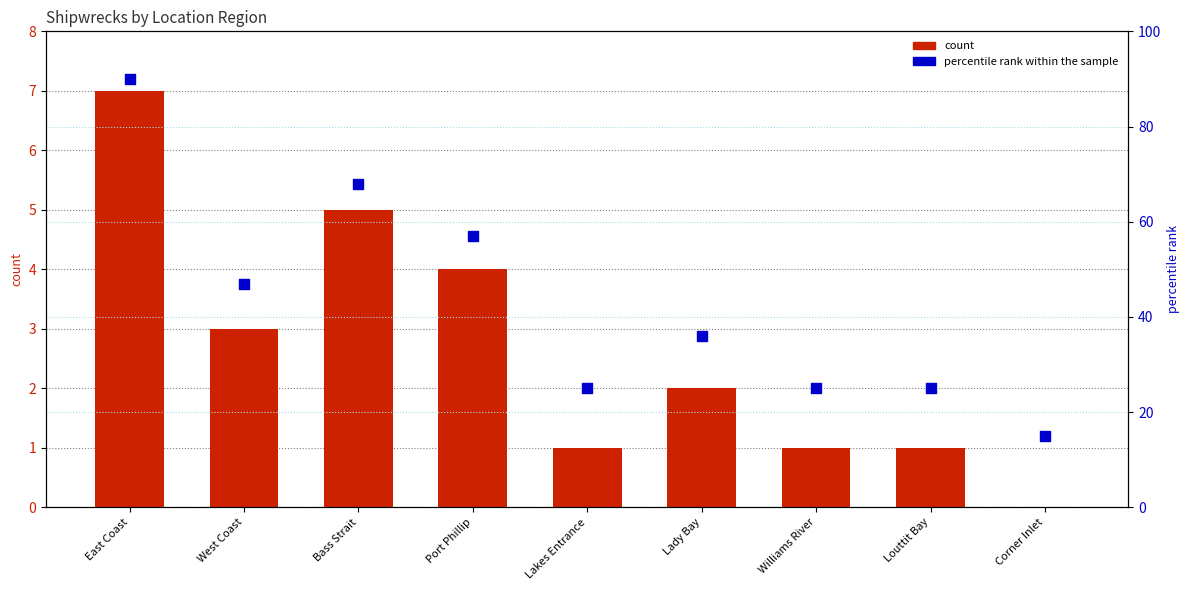

Which series contains the highest Y value?

percentile rank within the sample